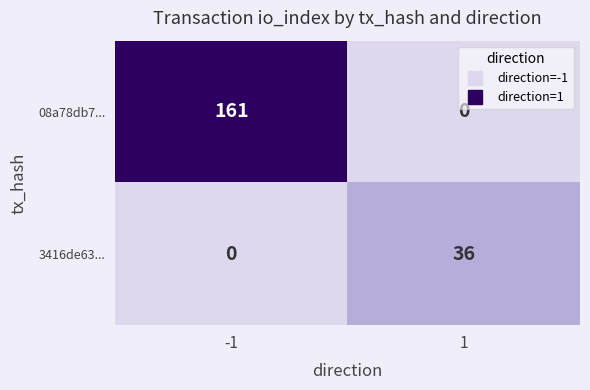

What is the maximum value shown in the chart?

161